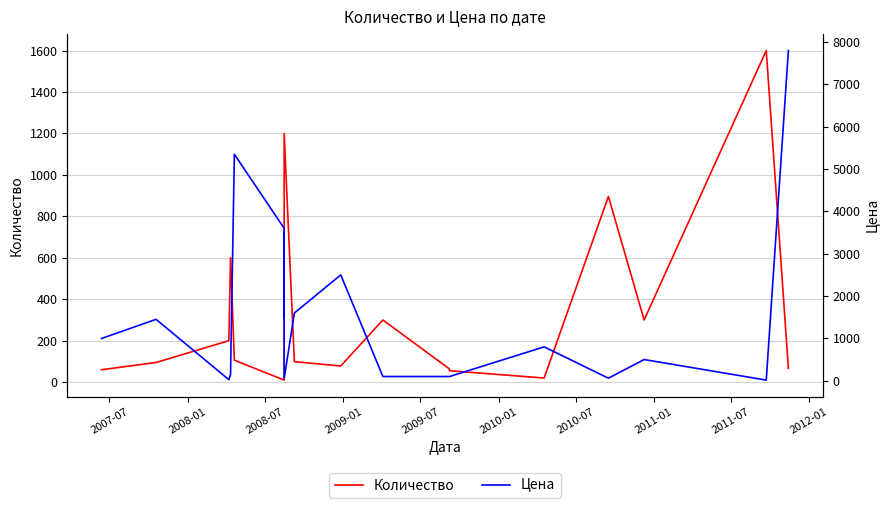

After their last crossing, which series has the higher values: Цена or Количество?

Цена